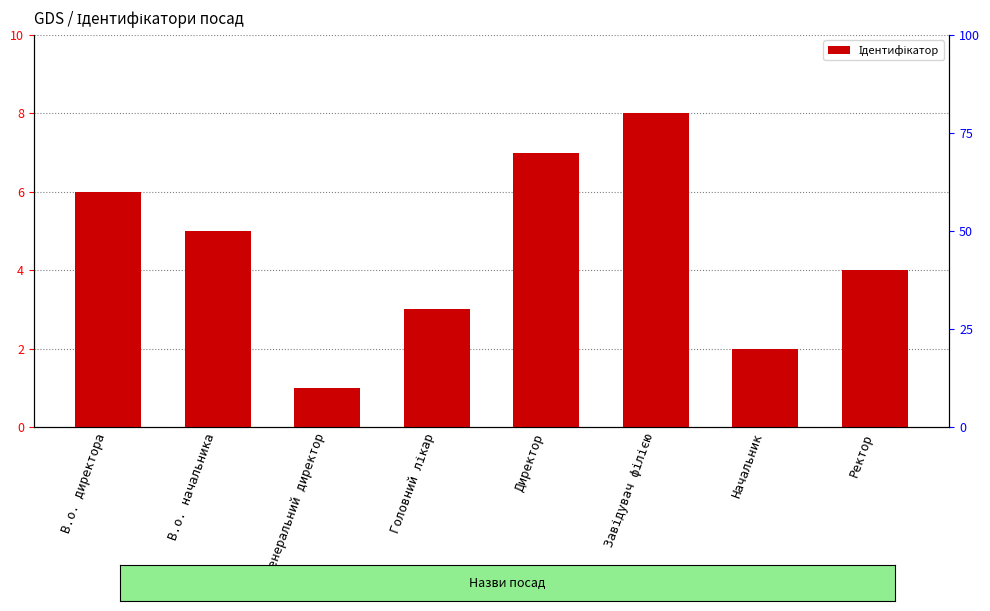

What is the maximum value shown in the chart?

8